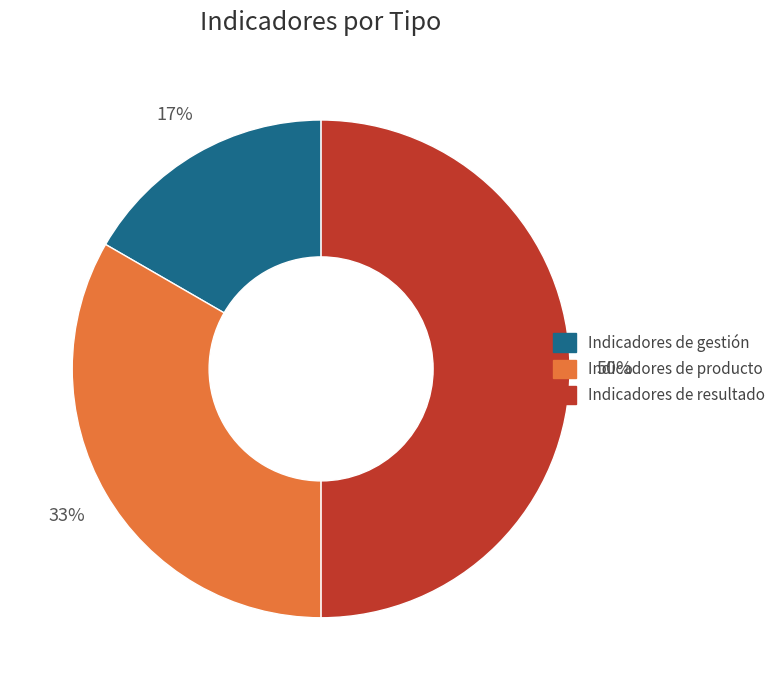

How many slices are in this pie chart?

3